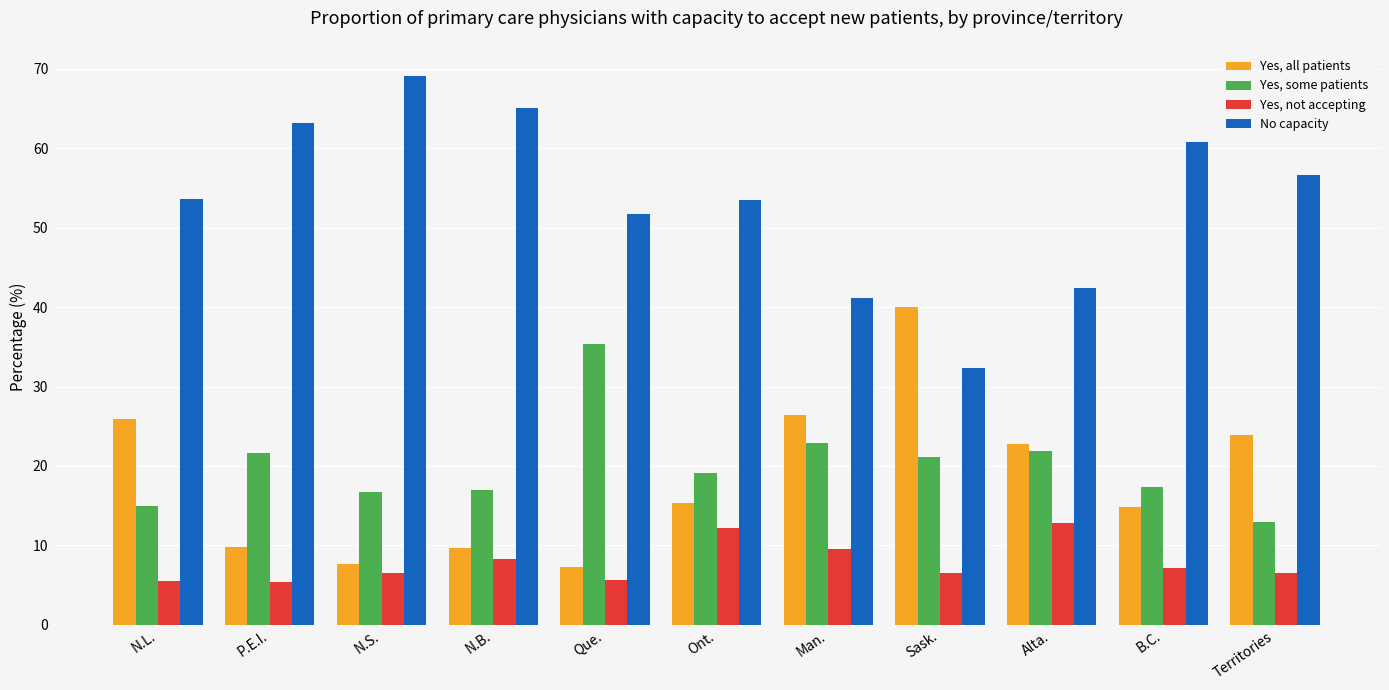

Which series has the largest range (max minus min)?

No capacity